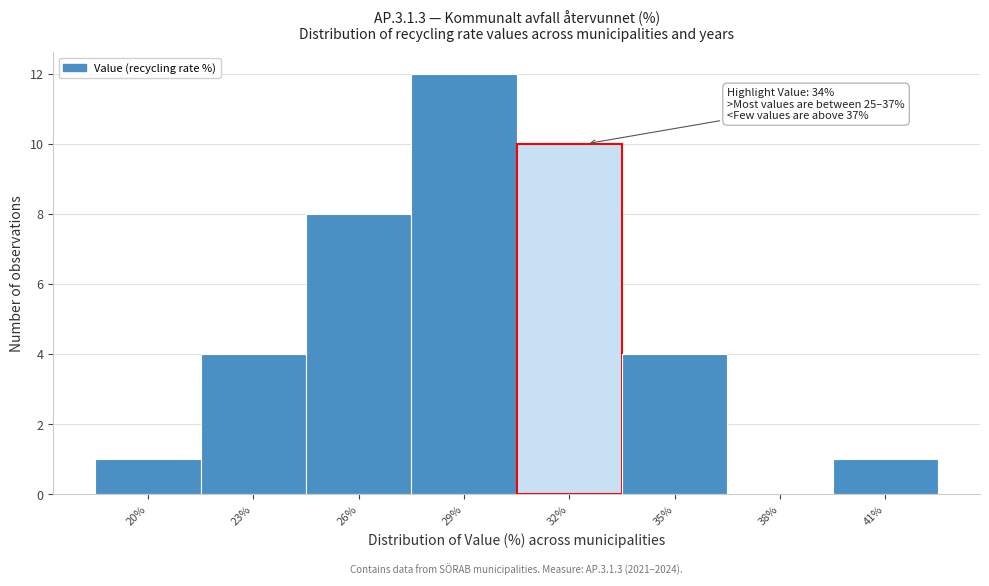

Reading left to right, extract all data points from this chart.

20%=1	23%=4	26%=8	29%=12	32%=10	35%=4	38%=0	41%=1